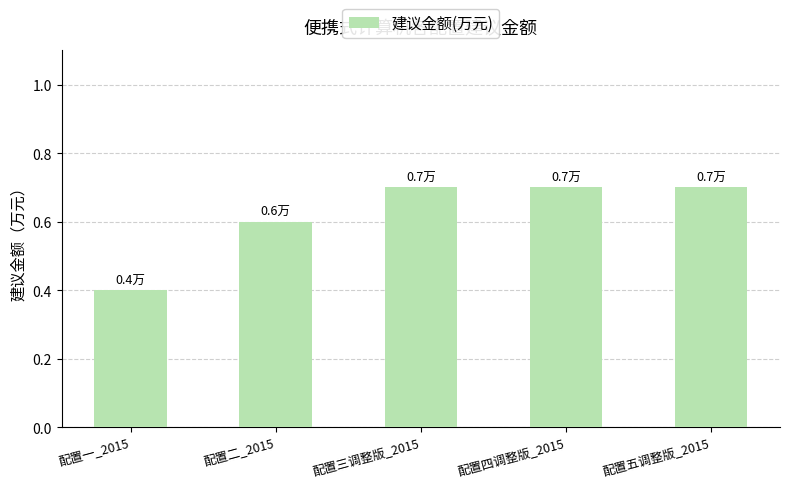

Read the value at 配置四调整版_2015.

0.7